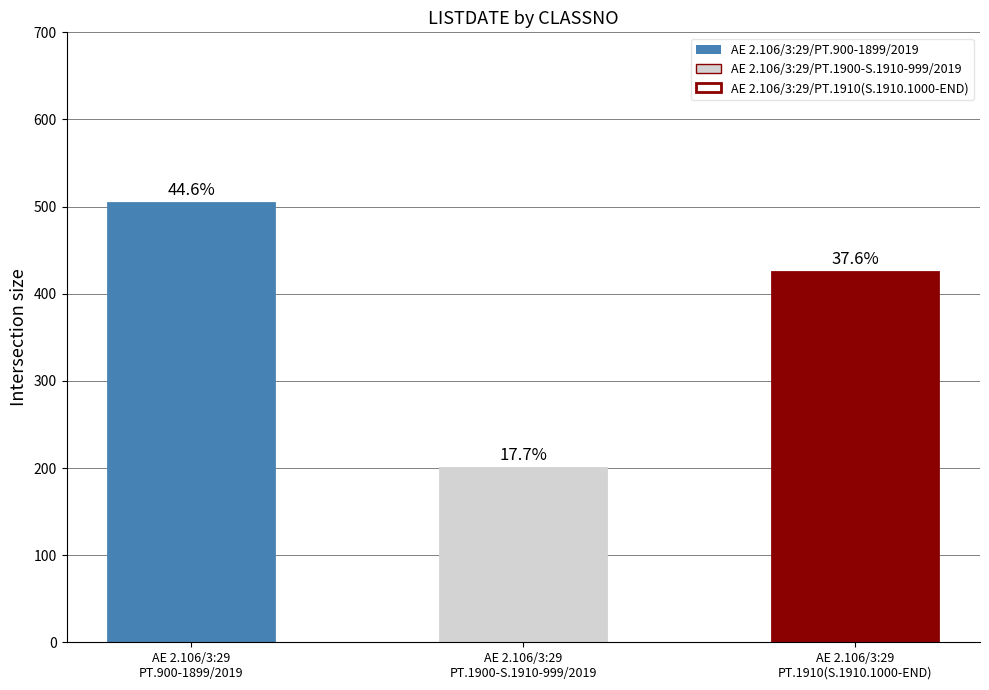

Which label corresponds to the smallest value in the chart?

AE 2.106/3:29
PT.1900-S.1910-999/2019